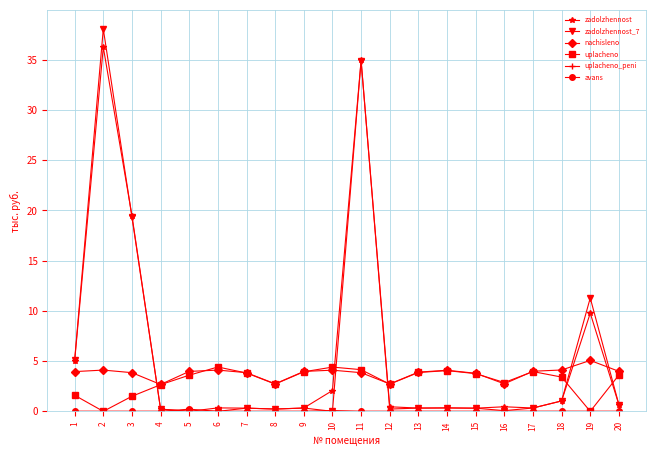

At how many categories does at least one series exceed 31?

2